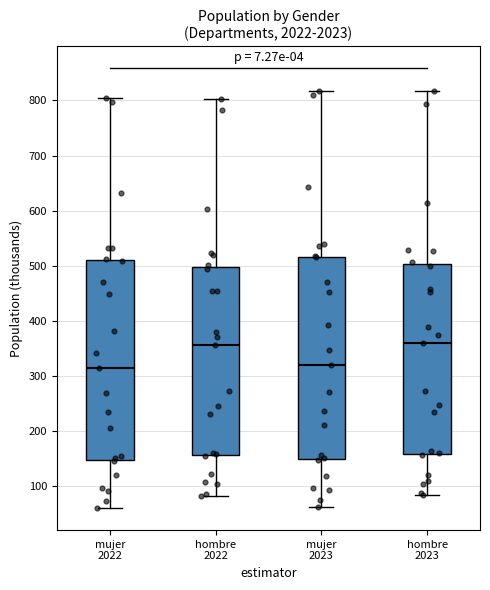

Where is the lower edge of the box for hombre 2022 on the y-axis? The values are not printed on the chart, so give them approximately, as read against the axis.

160